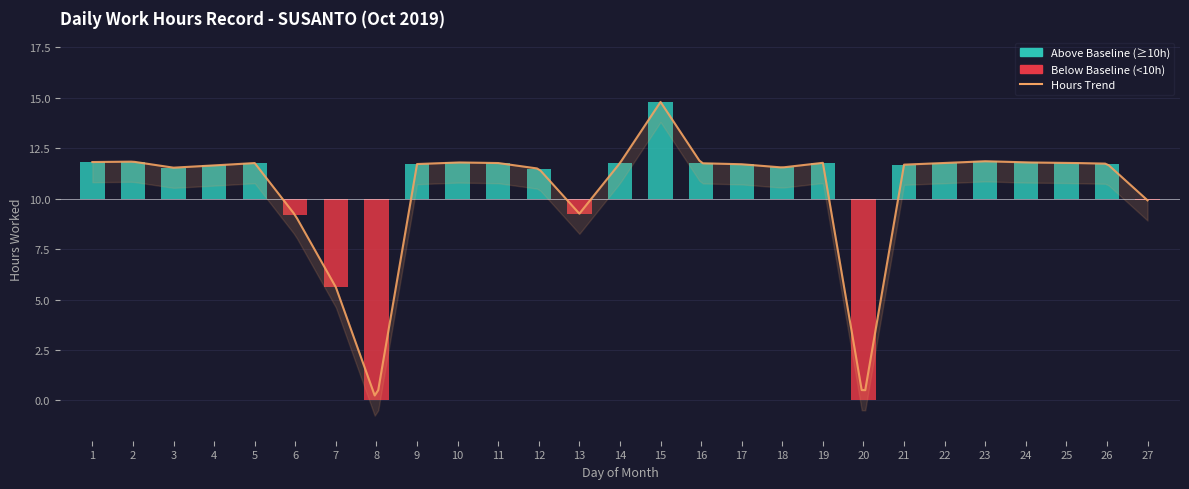

Reading right to left, extract all data points from this chart.

-0.1	1.7	1.8	1.8	1.9	1.8	1.7	-10.0	1.8	1.6	1.7	1.8	4.8	1.8	-0.7	1.5	1.8	1.8	1.7	-10.0	-4.4	-0.8	1.8	1.7	1.5	1.8	1.8